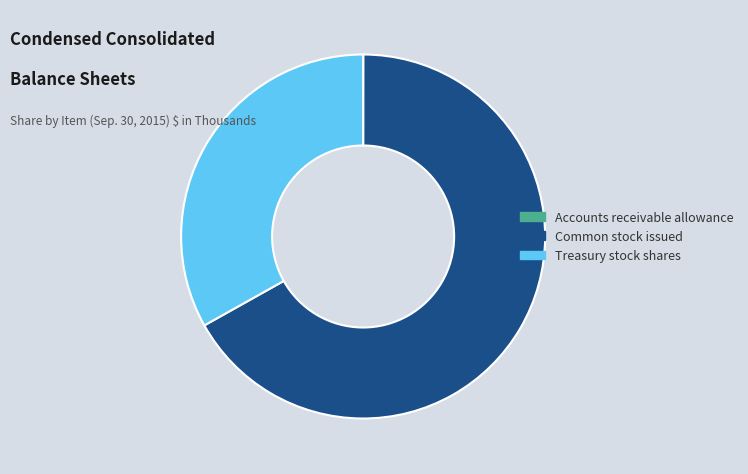

Which category has the biggest portion of the pie?

Common stock issued